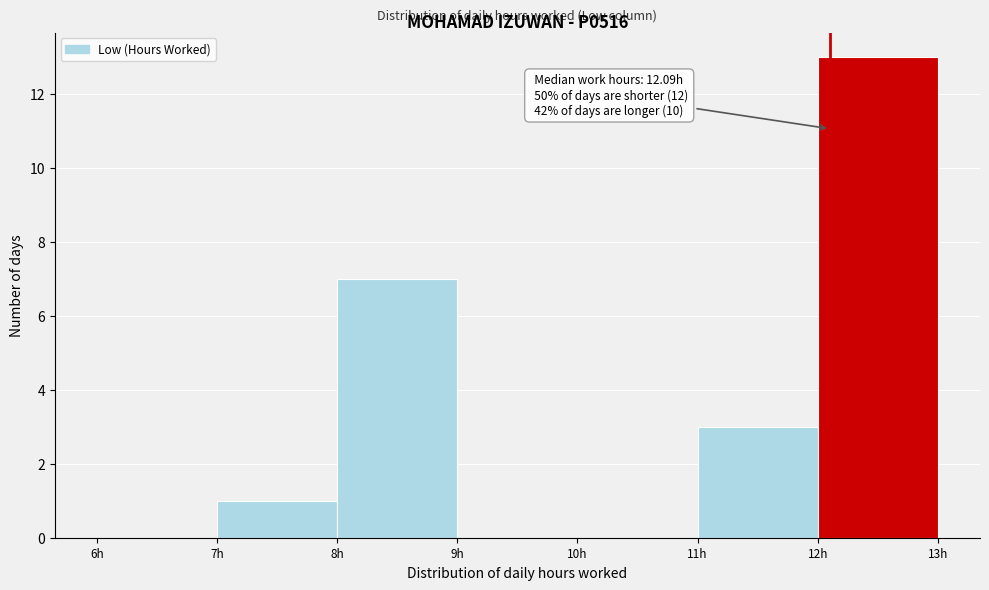

Which range on the x-axis has the tallest bar?

12 to 13